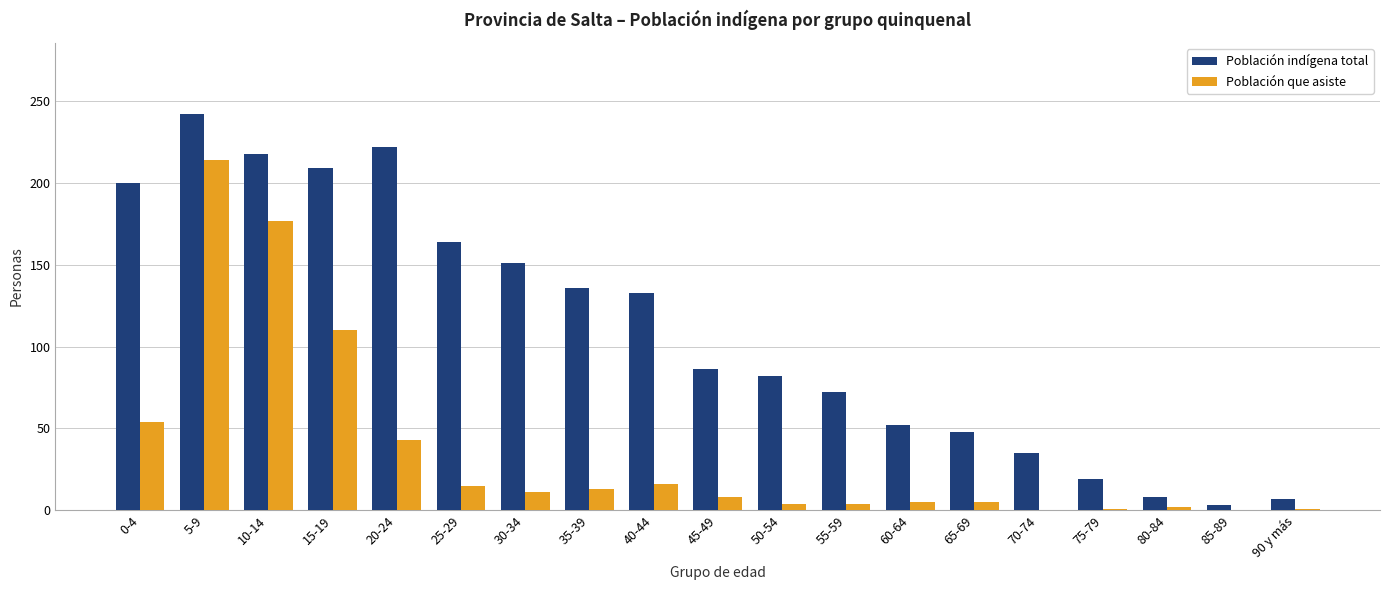

What is the highest value of the Población que asiste series?

214